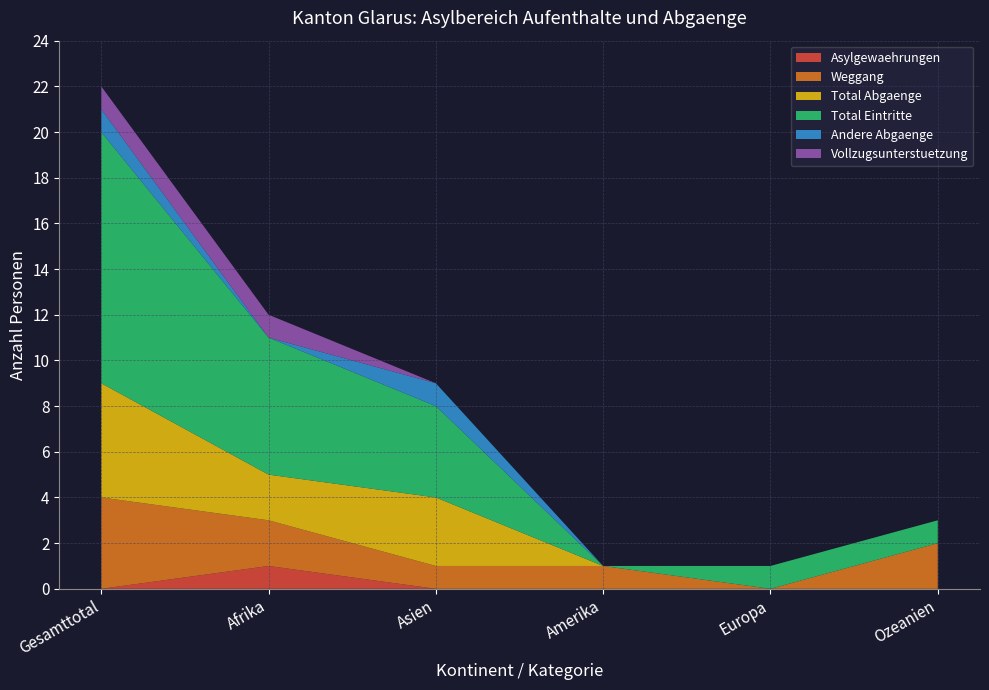

Reading left to right, what are all the values shown in this chart?

Asylgewaehrungen: Gesamttotal=0	Afrika=1	Asien=0	Amerika=0	Europa=0	Ozeanien=0
Weggang: Gesamttotal=4	Afrika=2	Asien=1	Amerika=1	Europa=0	Ozeanien=2
Total Abgaenge: Gesamttotal=5	Afrika=2	Asien=3	Amerika=0	Europa=0	Ozeanien=0
Total Eintritte: Gesamttotal=11	Afrika=6	Asien=4	Amerika=0	Europa=1	Ozeanien=1
Andere Abgaenge: Gesamttotal=1	Afrika=0	Asien=1	Amerika=0	Europa=0	Ozeanien=0
Vollzugsunterstuetzung: Gesamttotal=1	Afrika=1	Asien=0	Amerika=0	Europa=0	Ozeanien=0